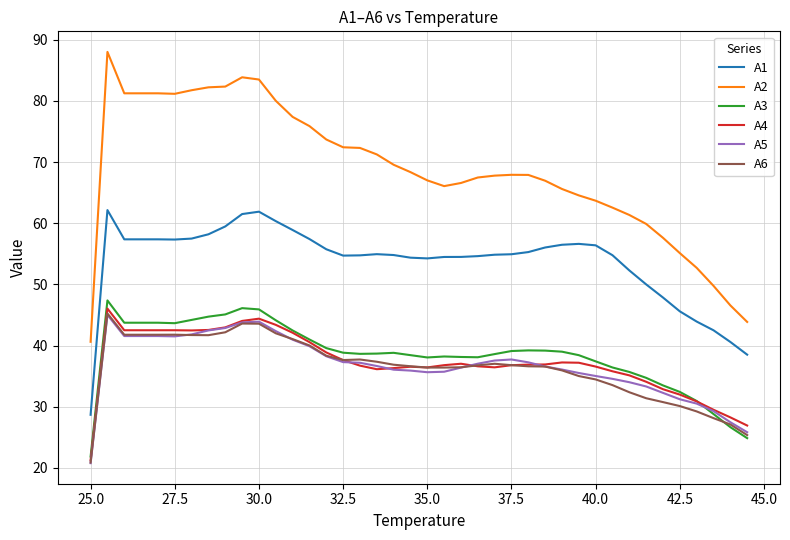

Which series has the largest total across all categories?

A2